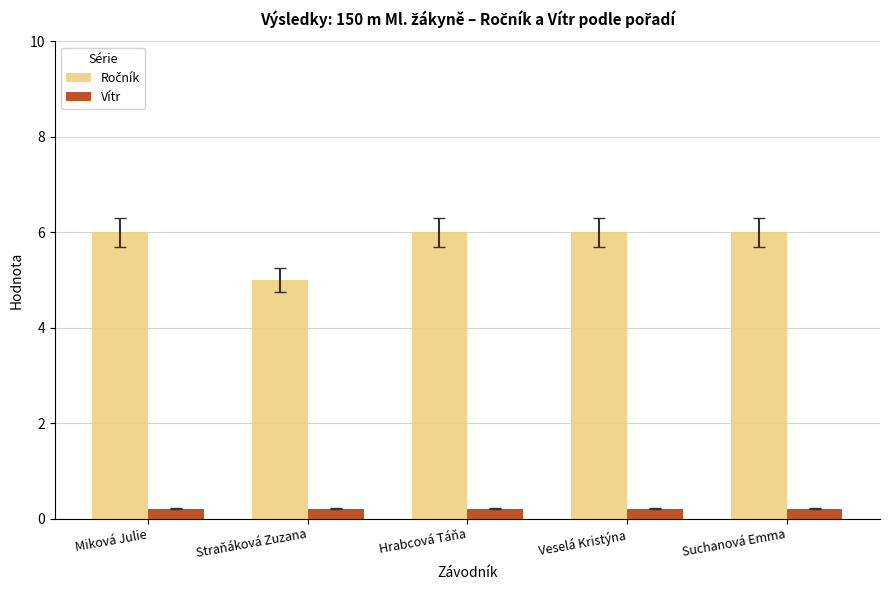

What is the total value across all series at Miková Julie?

6.2